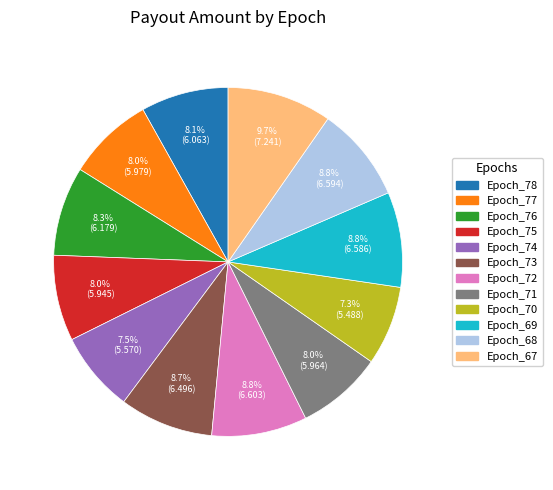

The Epoch_78 slice represents 8% of the pie. True or false?

True